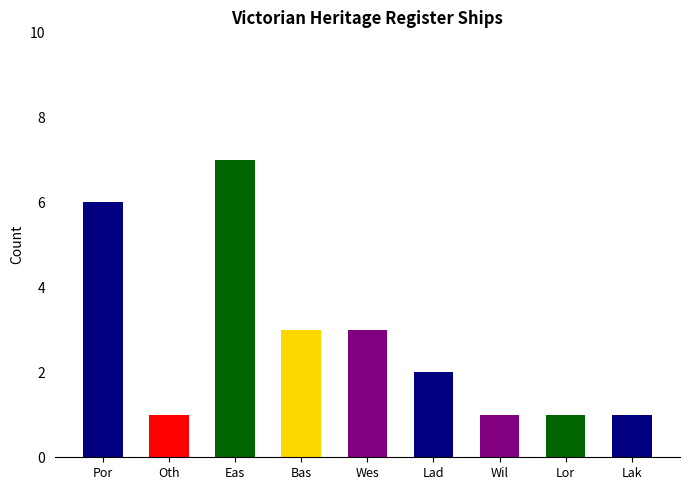

How many values are between 1 and 3?

7